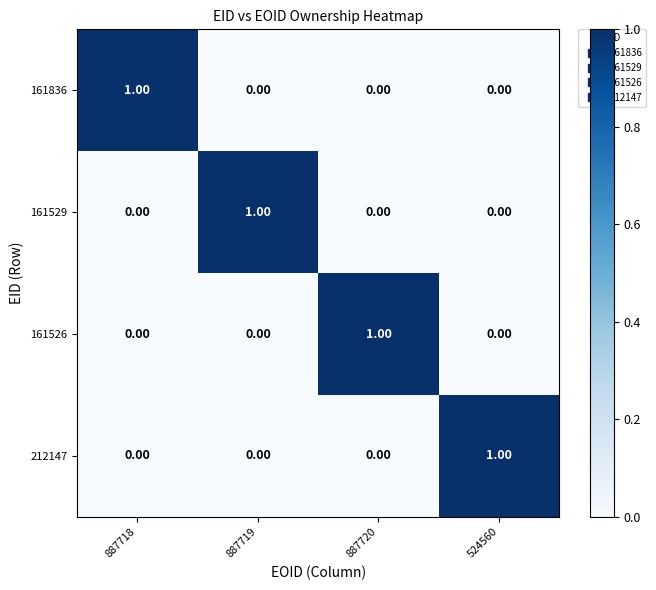

At how many categories does at least one series exceed 0?

4